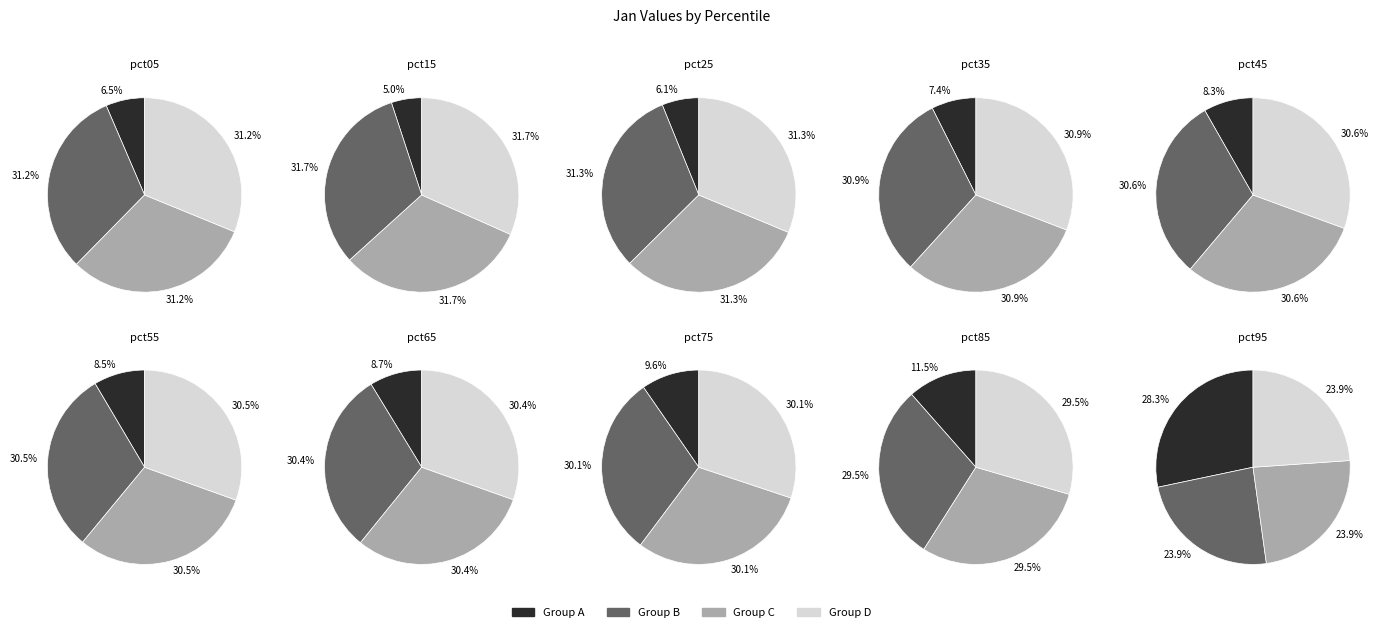

To the nearest percent, what is the difference between the pct55 and pct35 slice percentages?

1%